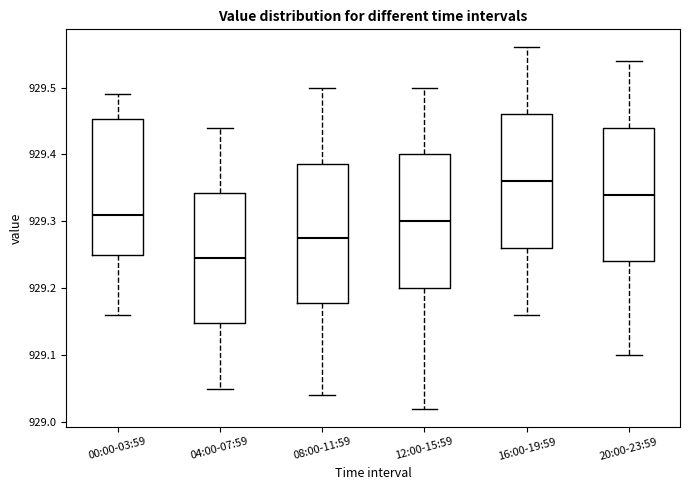

Which box has the lowest median line?

04:00-07:59